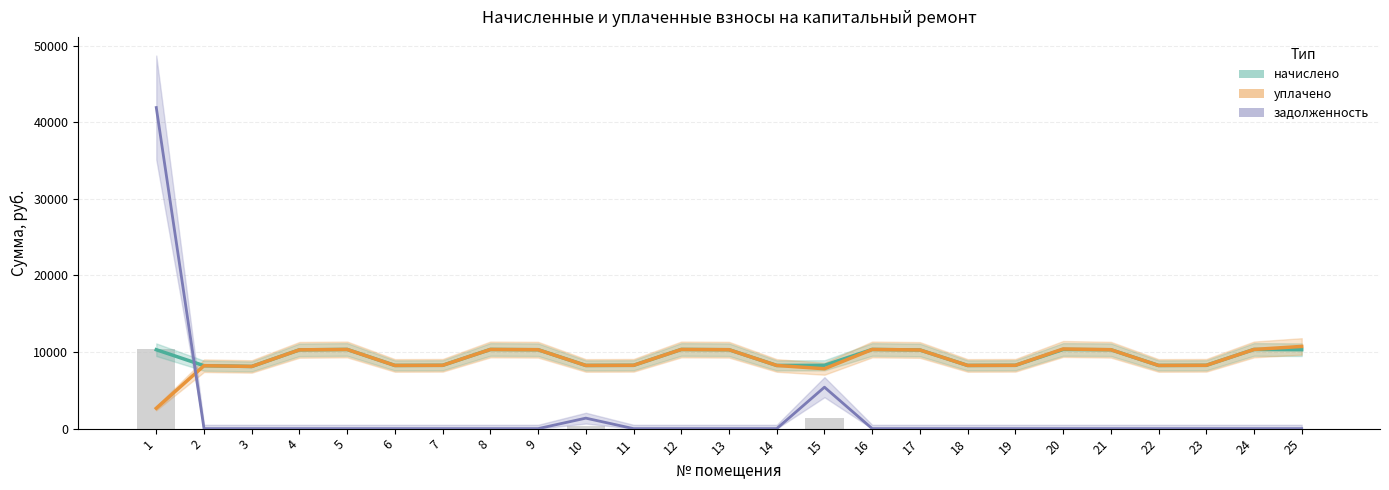

What is the difference between the maximum and minimum values in the задолженность series?

41909.6